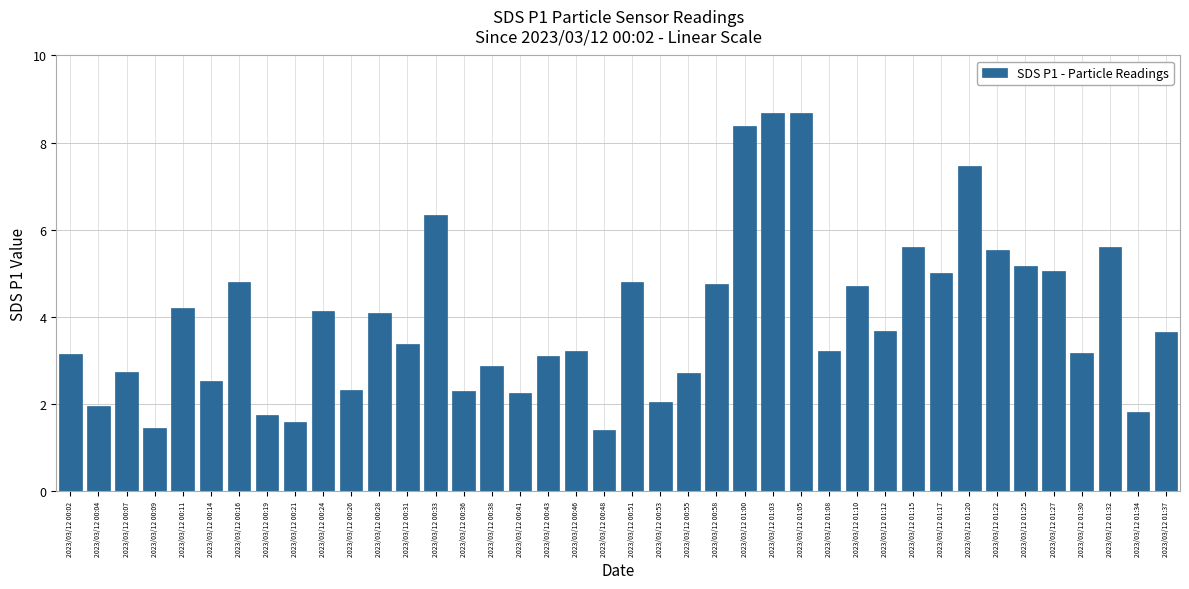

What is the difference between the values at 2023/03/12 01:05 and 2023/03/12 00:31?

5.3